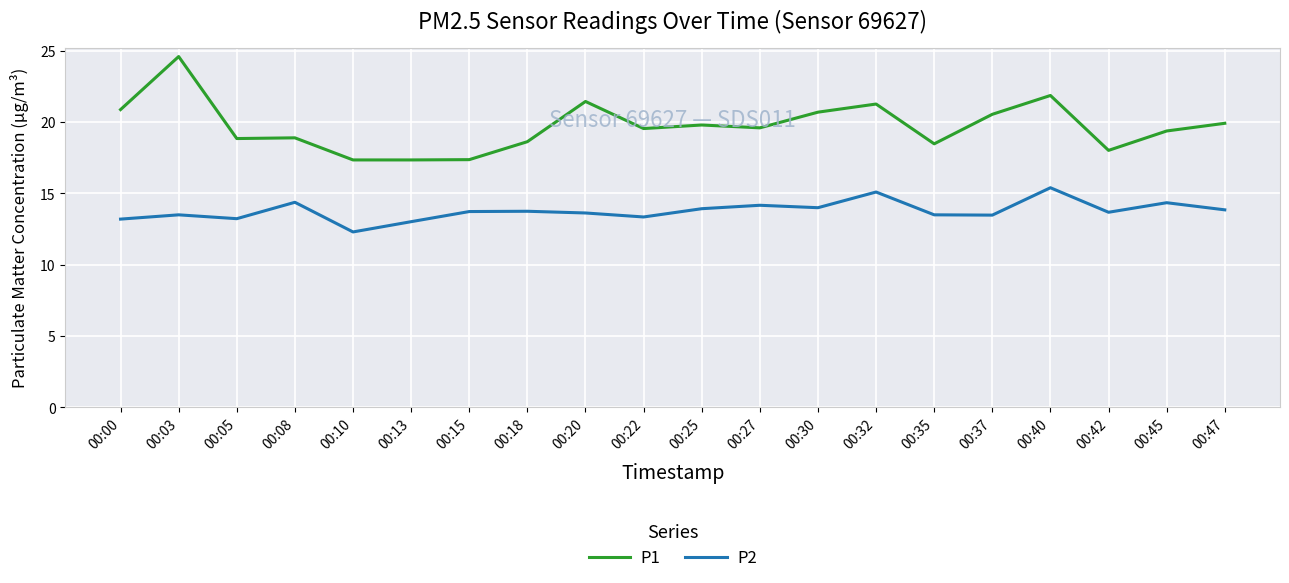

Is it true that P2 equals 3.6 at 00:08?

False